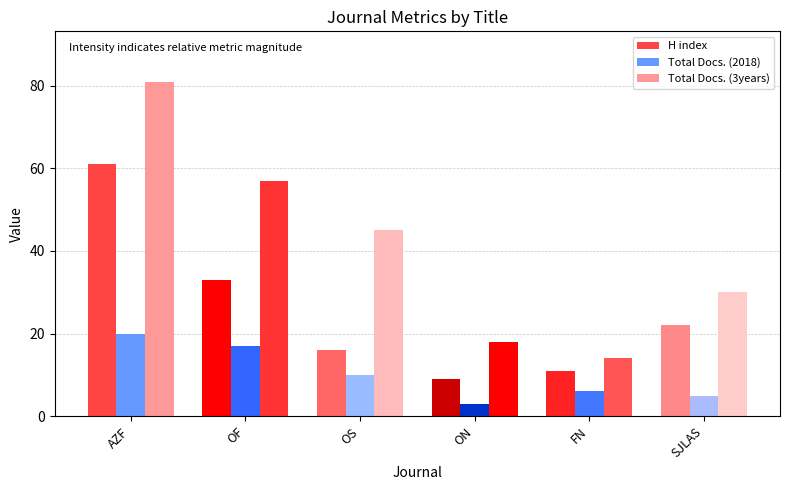

Which series has the widest spread of values?

Total Docs. (3years)